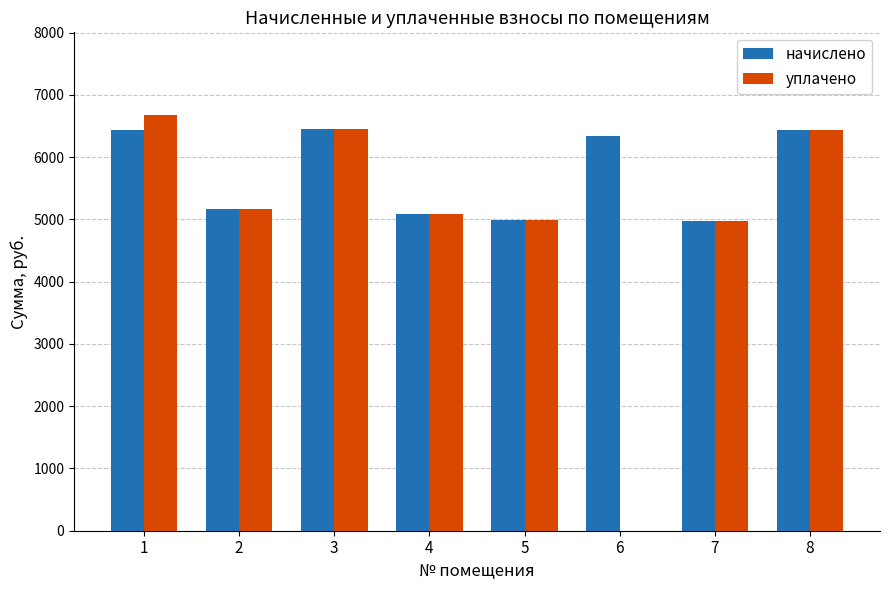

What is the sum of the уплачено values at 7 and 1?

11639.8